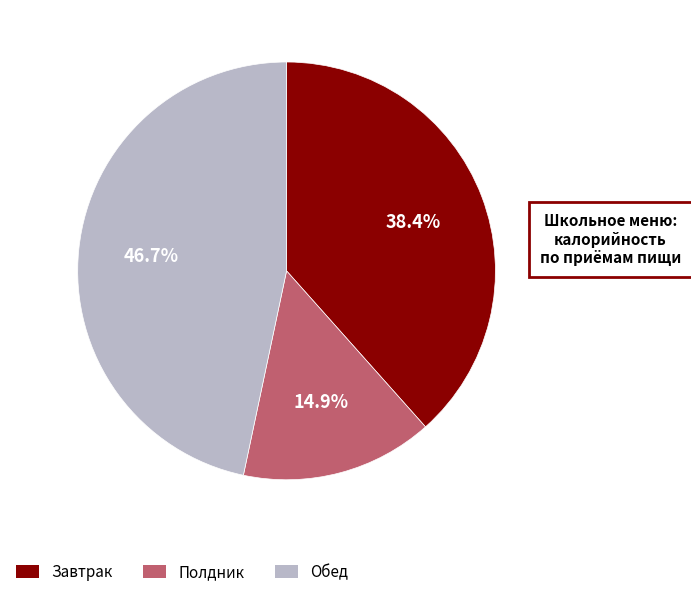

Is there a majority slice in this chart?

No